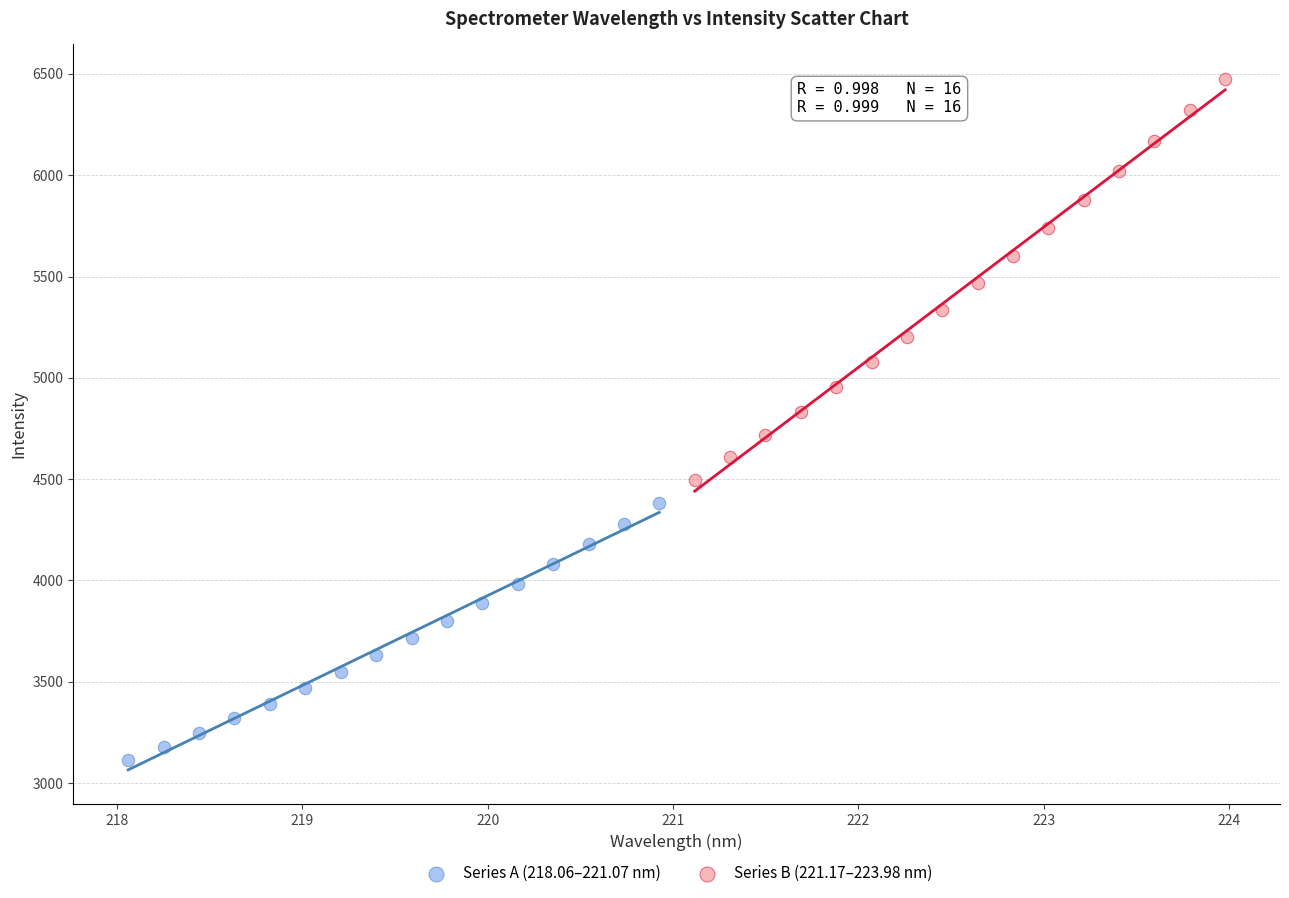

Which series contains the lowest Y value?

Series A (218.06–221.07 nm)